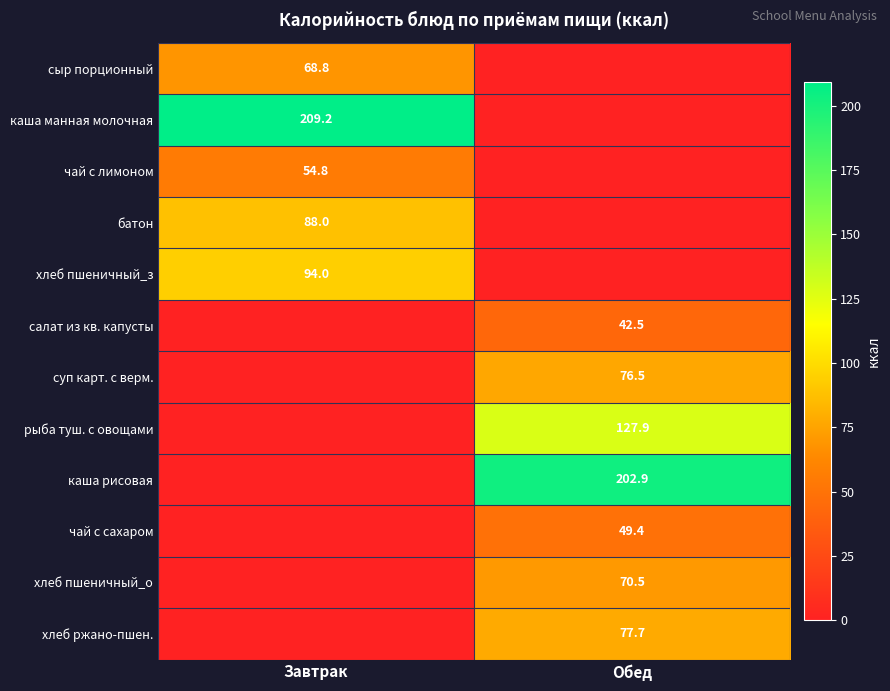

Is it true that суп карт. с верм. equals 131.5 at Обед?

False